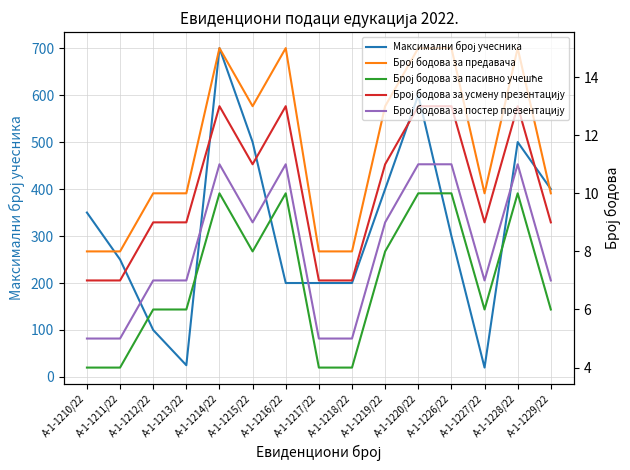

Between А-1-1211/22 and А-1-1218/22, which series saw the biggest shift?

Максимални број учесника